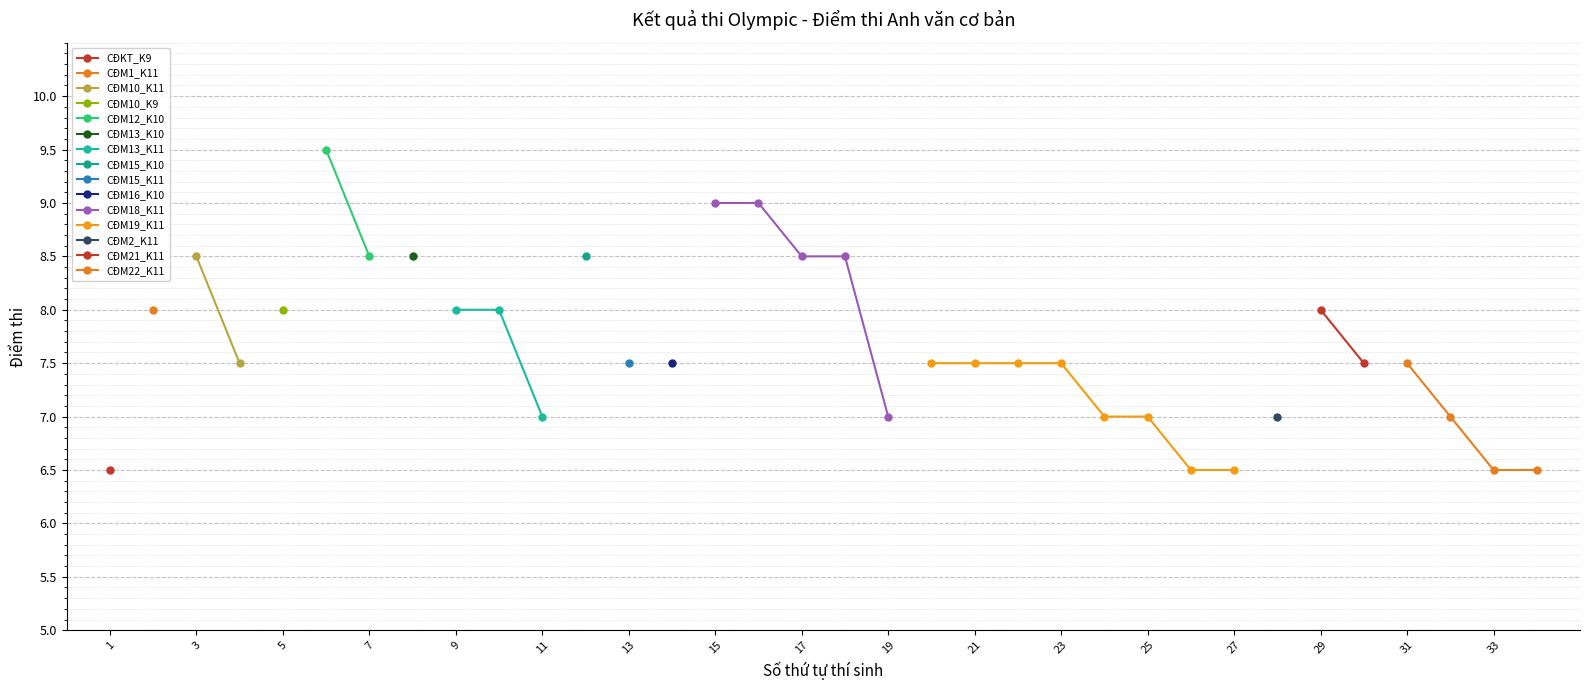

The chart shows a value of 8.0 at 2. True or false?

True